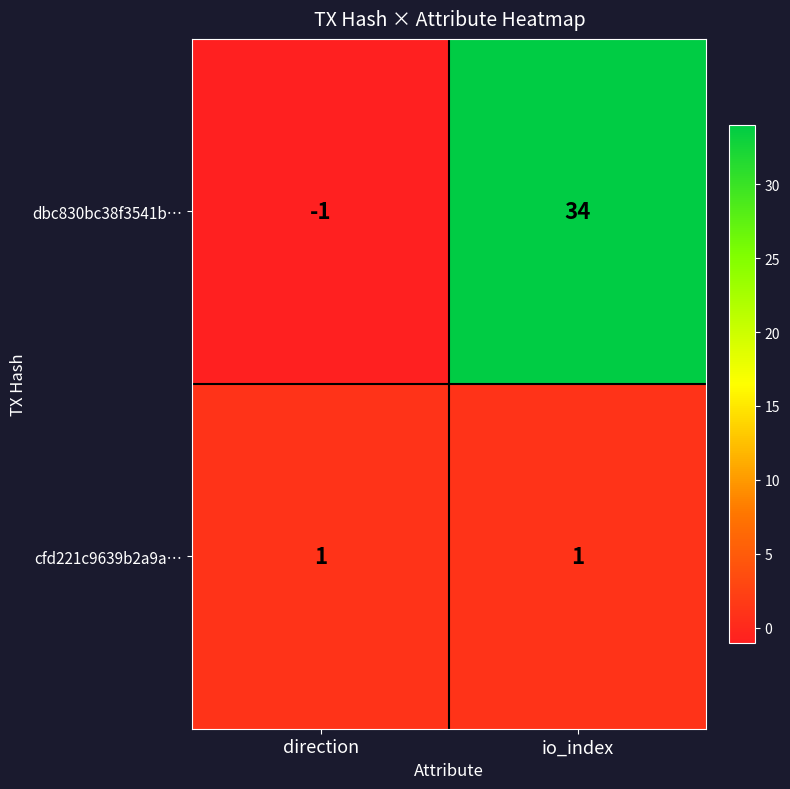

Between direction and io_index, which series saw the biggest shift?

dbc830bc38f3541b…